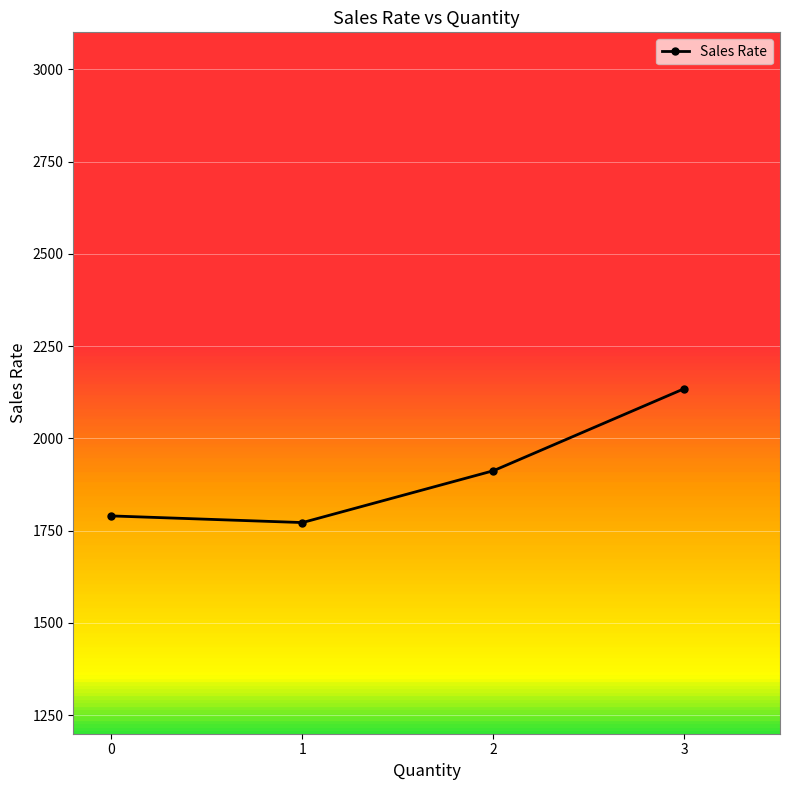

Reading left to right, what are all the values shown in this chart?

0=1790.0	1=1772.0	2=1912.5	3=2135.0